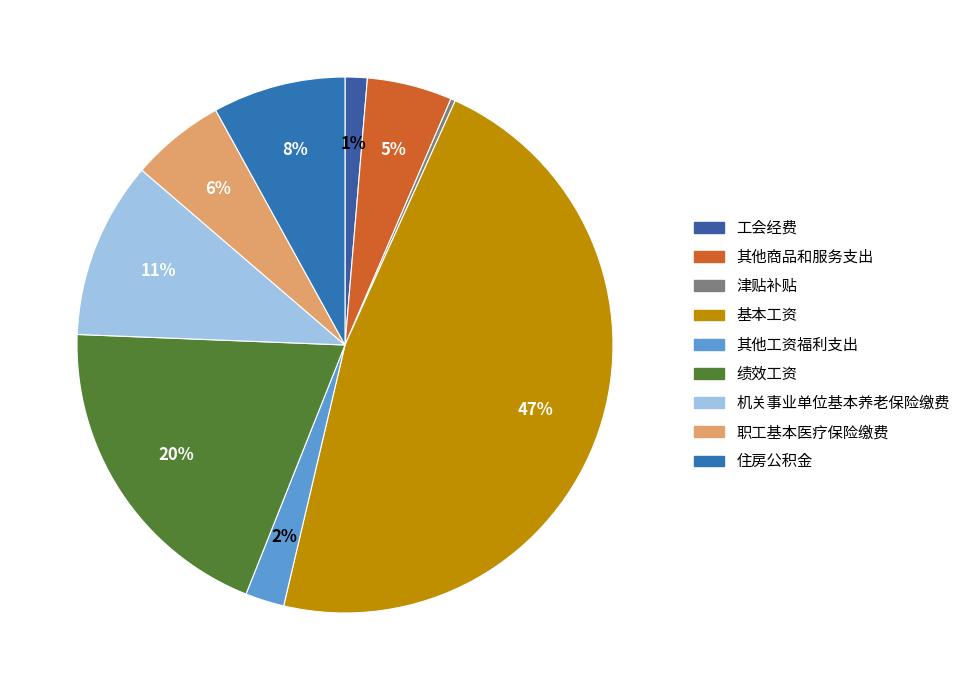

True or false: 其他商品和服务支出 accounts for 5% of the total.

True